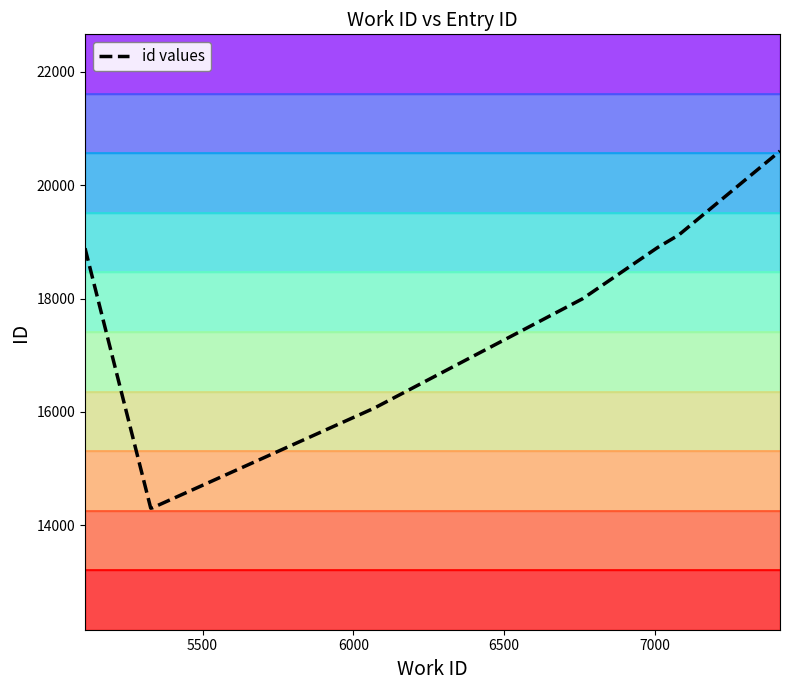

What is the minimum value shown in the chart?

14302